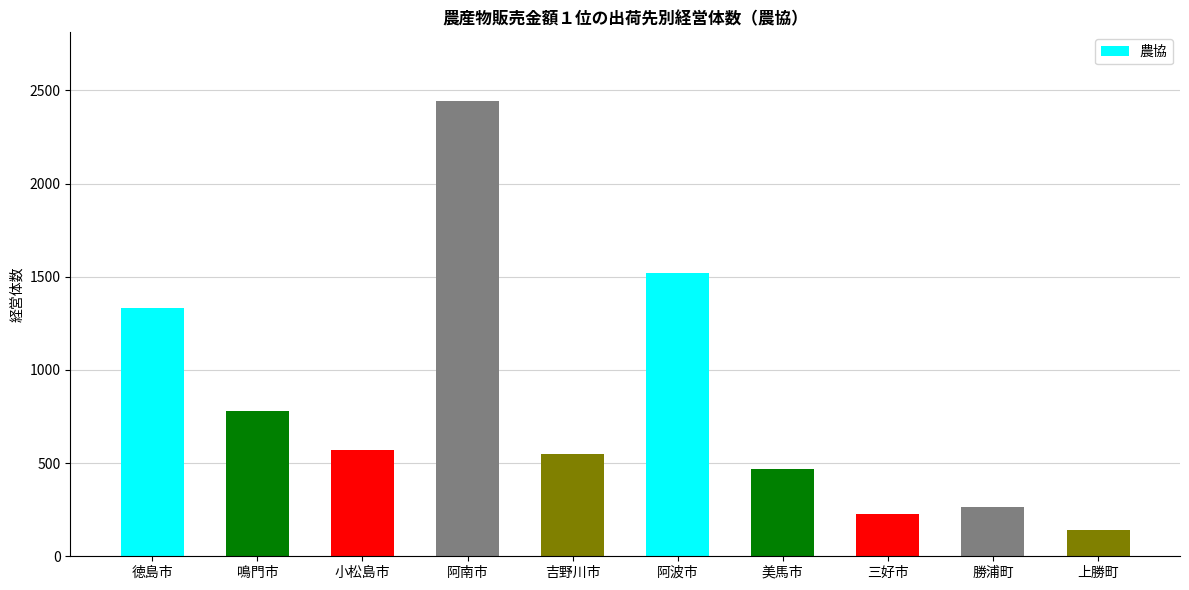

Are the bars horizontal?

No